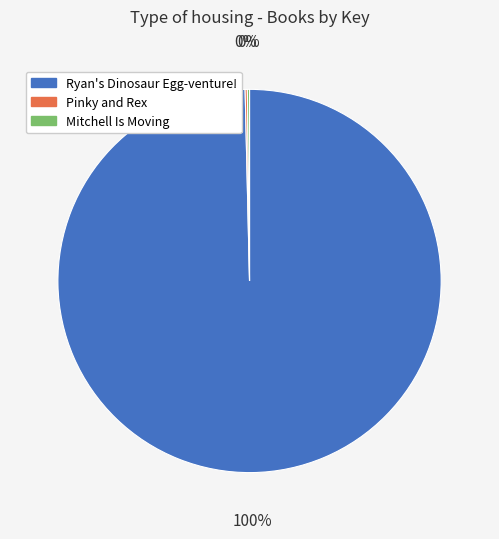

Which slice is the largest?

Ryan's Dinosaur Egg-venture!